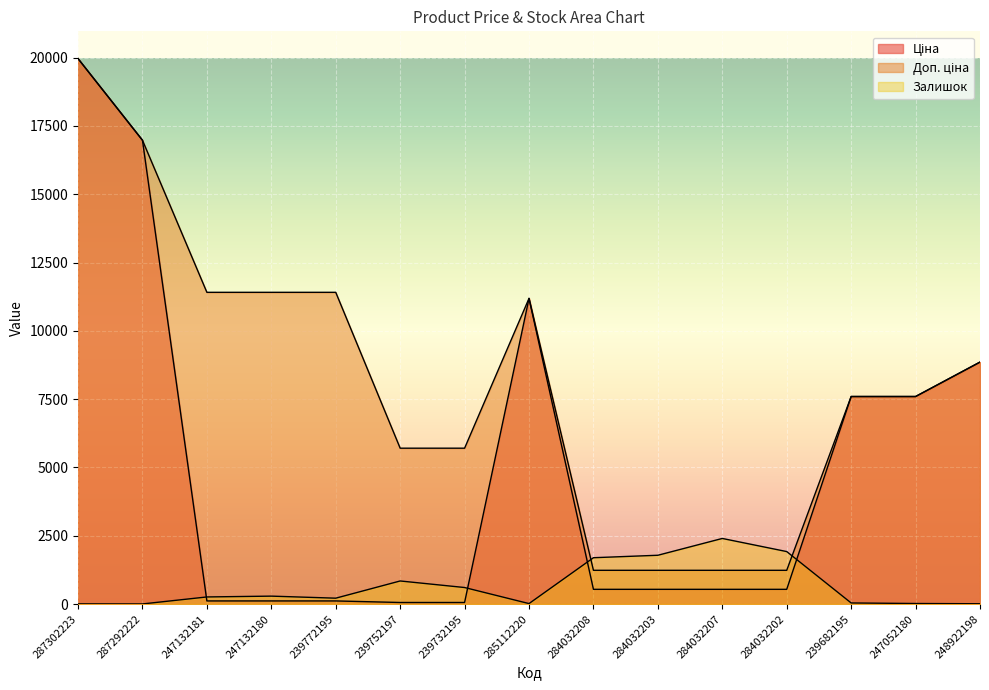

Which series has the largest total across all categories?

Доп. ціна